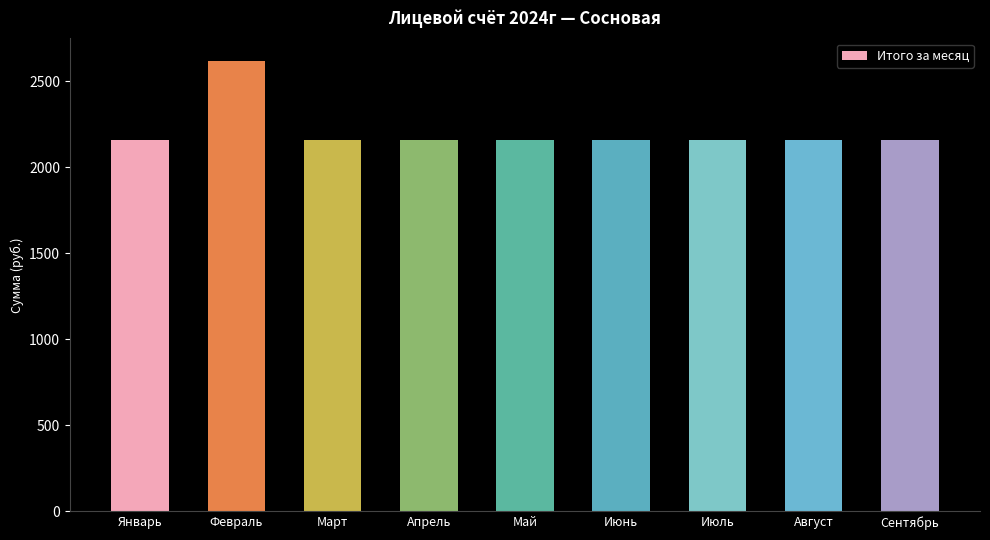

Is it true that the value at Март is 2158.9?

True